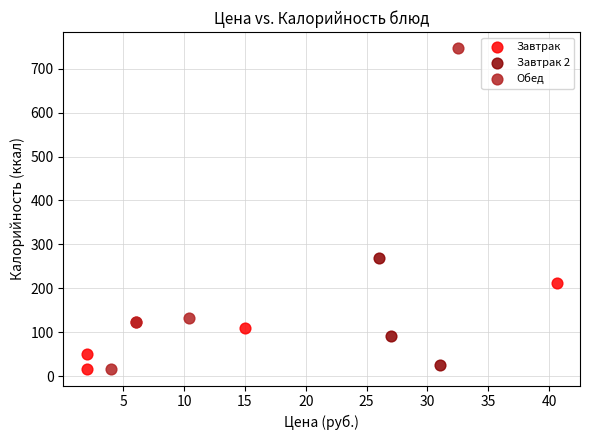

Which series contains the highest Y value?

Обед